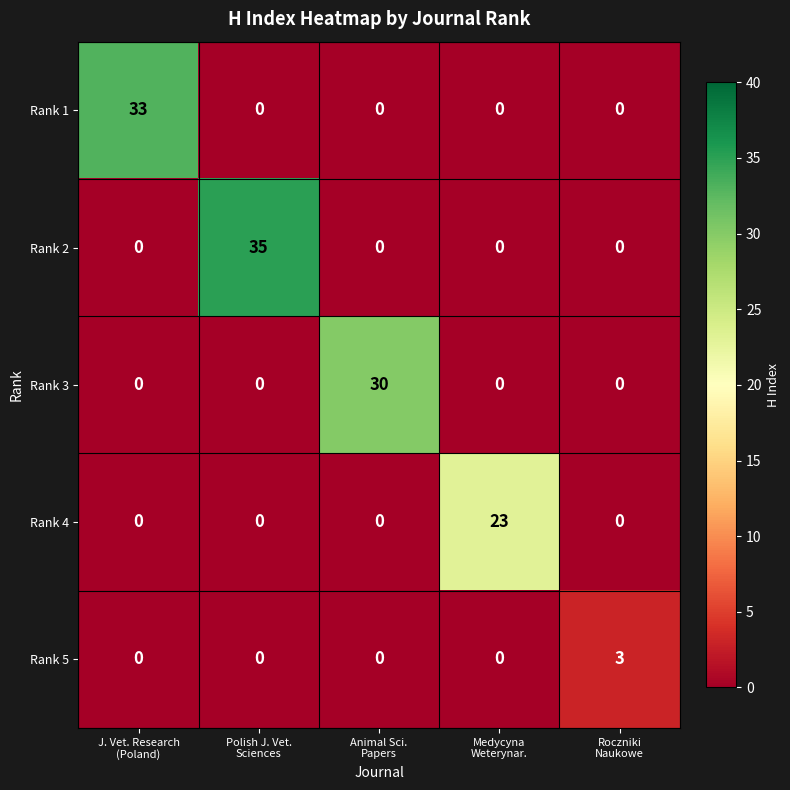

Which series has the largest range (max minus min)?

Rank 2